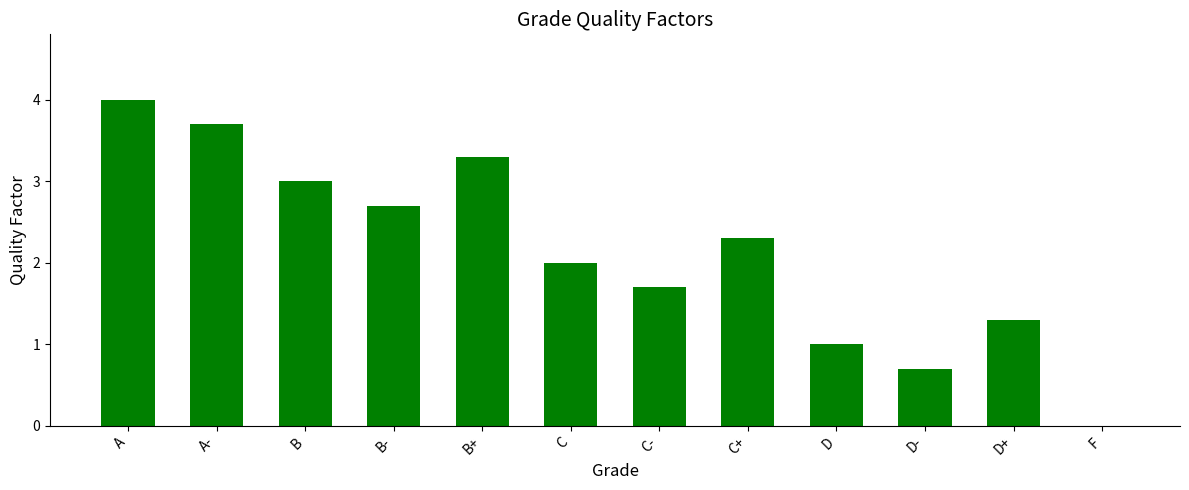

Which category has the highest value across all series?

A